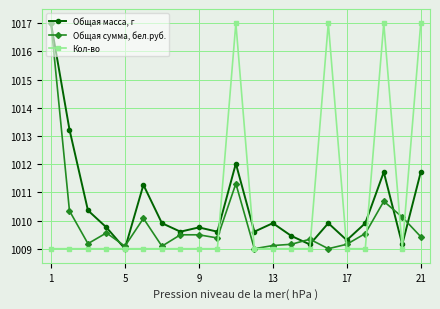

Which series ends up on top after the final intersection of Общая масса, г and Кол-во?

Кол-во